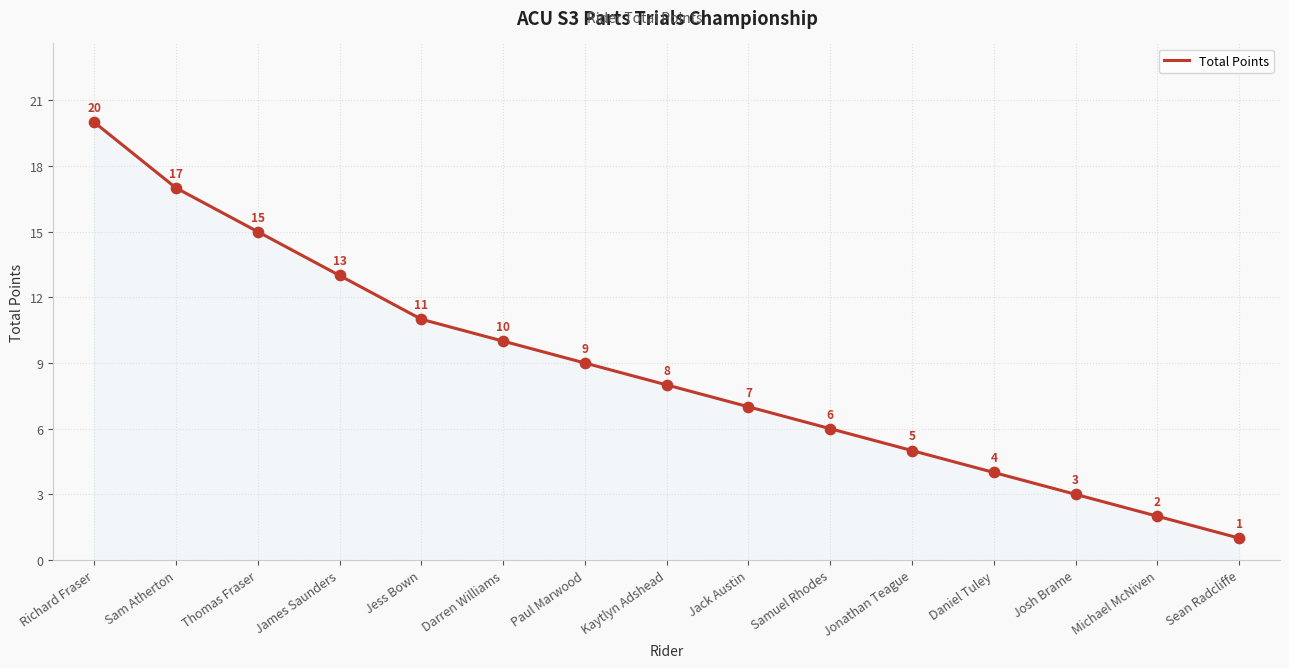

What is the change in value from Jack Austin to Sean Radcliffe?

-6